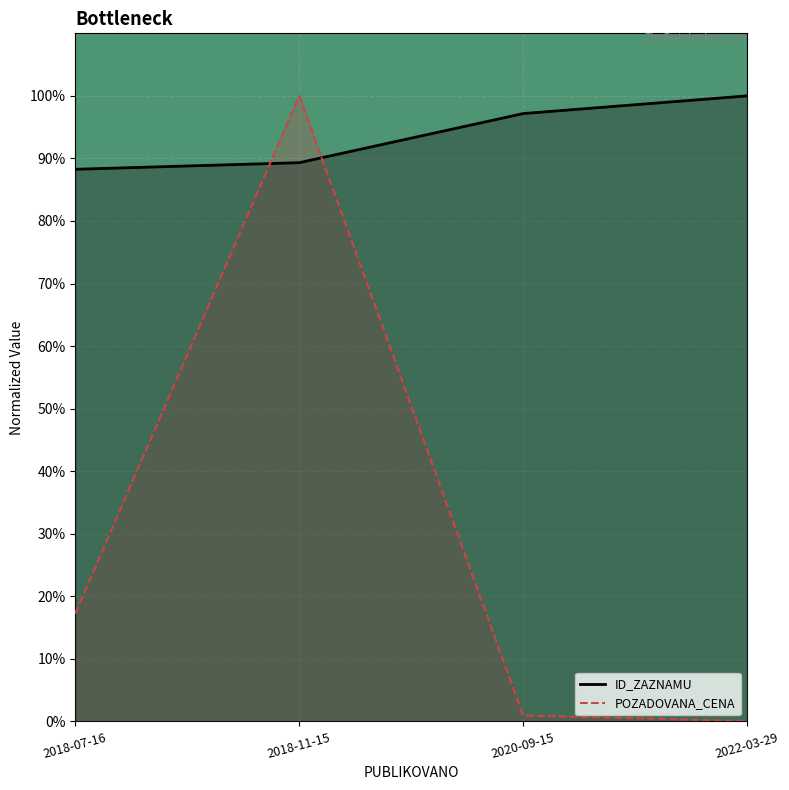

What is the average value of the ID_ZAZNAMU series?

0.9